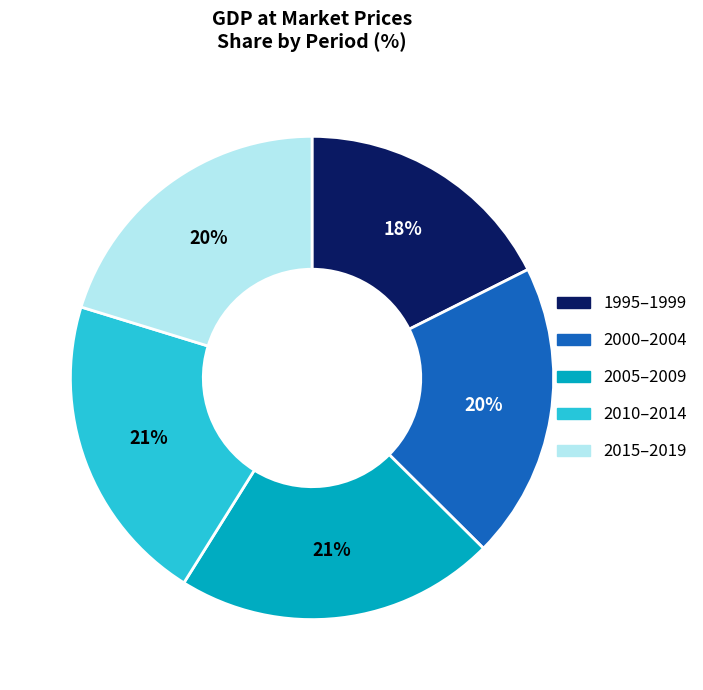

Between 2010–2014 and 2000–2004, which is larger?

2010–2014